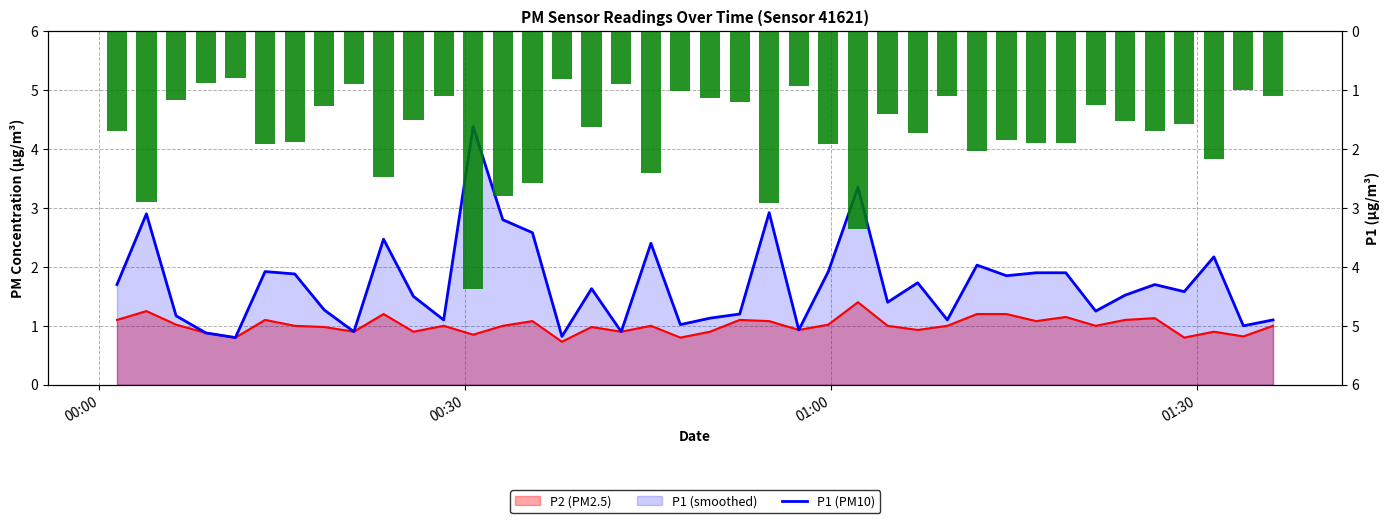

How many categories are shown in the chart?

40